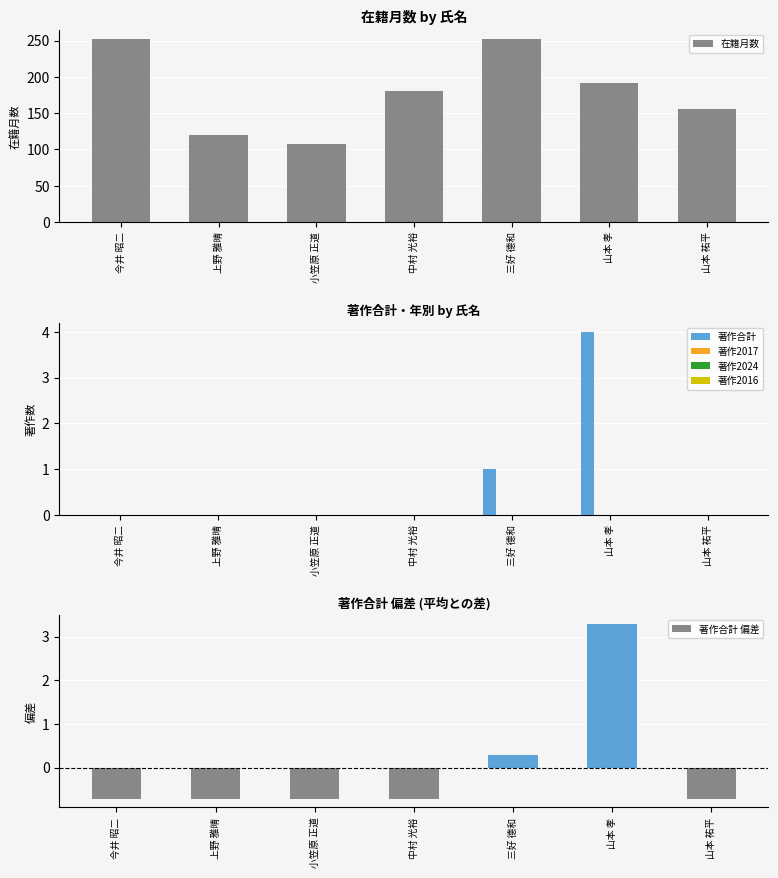

What is the spread (max minus min) of values at 今井 昭二?

252